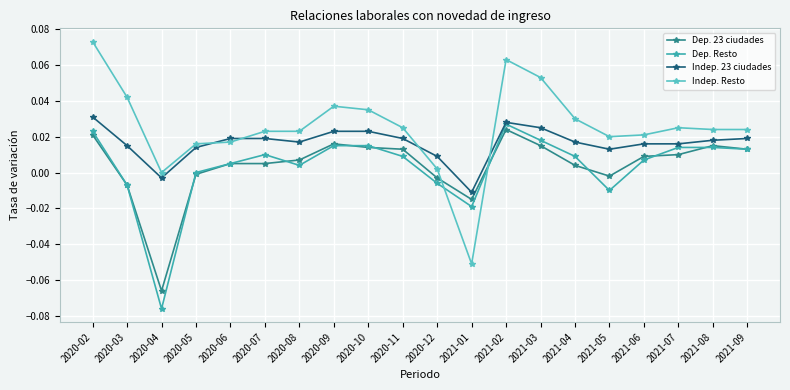

At which label does Dep. 23 ciudades first exceed 0?

2020-02